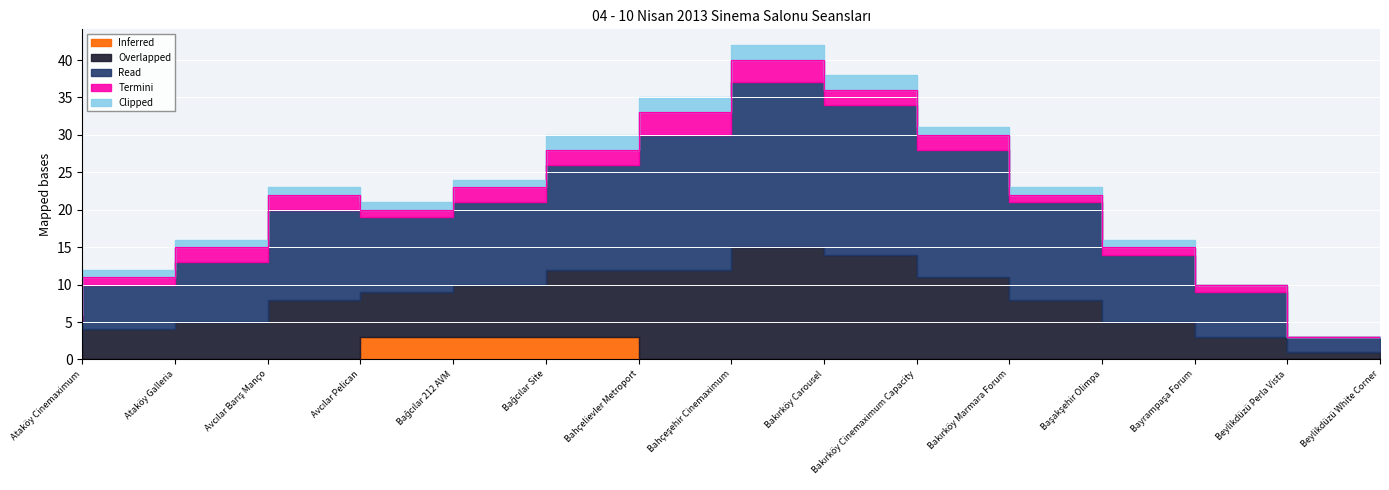

Reading left to right, what are all the values shown in this chart?

Inferred: 0	0	0	0	3	3	3	0	0	0	0	0	0	0	0
Overlapped: 2	4	5	8	6	7	9	12	15	14	11	8	5	3	1
Read: 3	6	8	12	10	11	14	18	22	20	17	13	9	6	2
Termini: 1	1	2	2	1	2	2	3	3	2	2	1	1	1	0
Clipped: 0	1	1	1	1	1	2	2	2	2	1	1	1	0	0